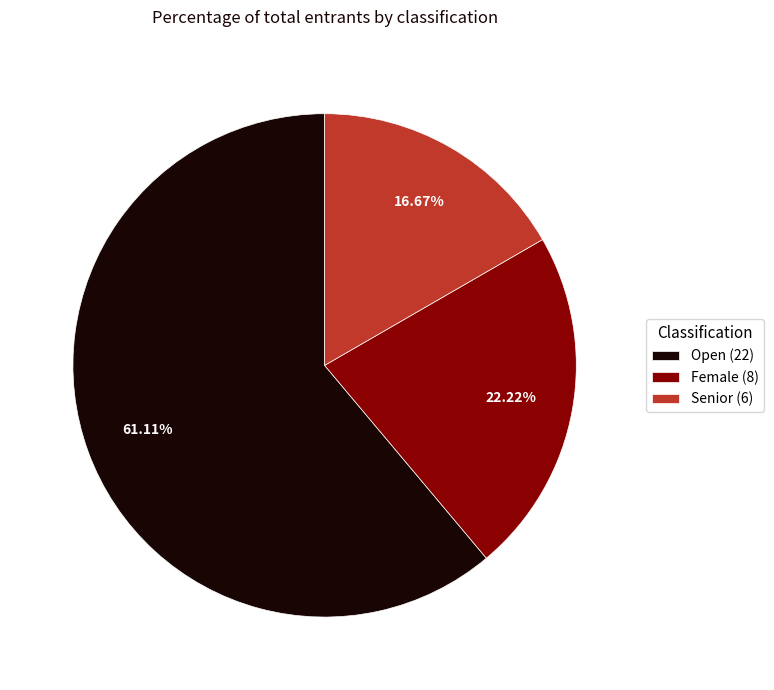

To the nearest percent, what percentage of the pie is Senior?

17%